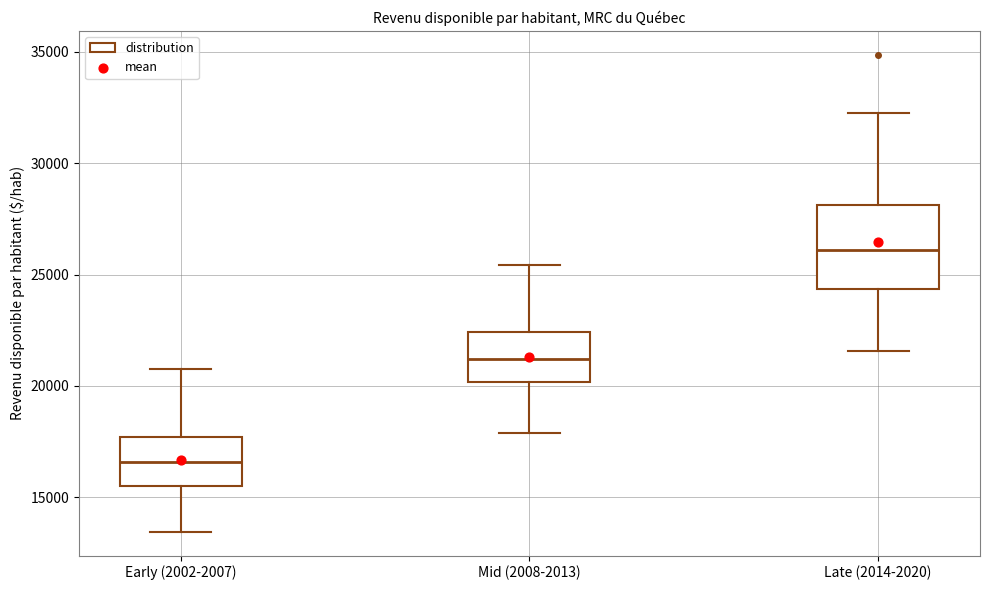

Reading left to right, transcribe this box plot: for each box, give where its median line is, the range the box spans, and where its two whiskers end, as read against the y-axis. The values are not printed on the chart, so give them approximately, as read against the axis.

Early (2002-2007): median 16500, box 15500 to 17500, whiskers 13500 to 21000
Mid (2008-2013): median 21000, box 20000 to 22500, whiskers 18000 to 25500
Late (2014-2020): median 26000, box 24500 to 28000, whiskers 21500 to 32000